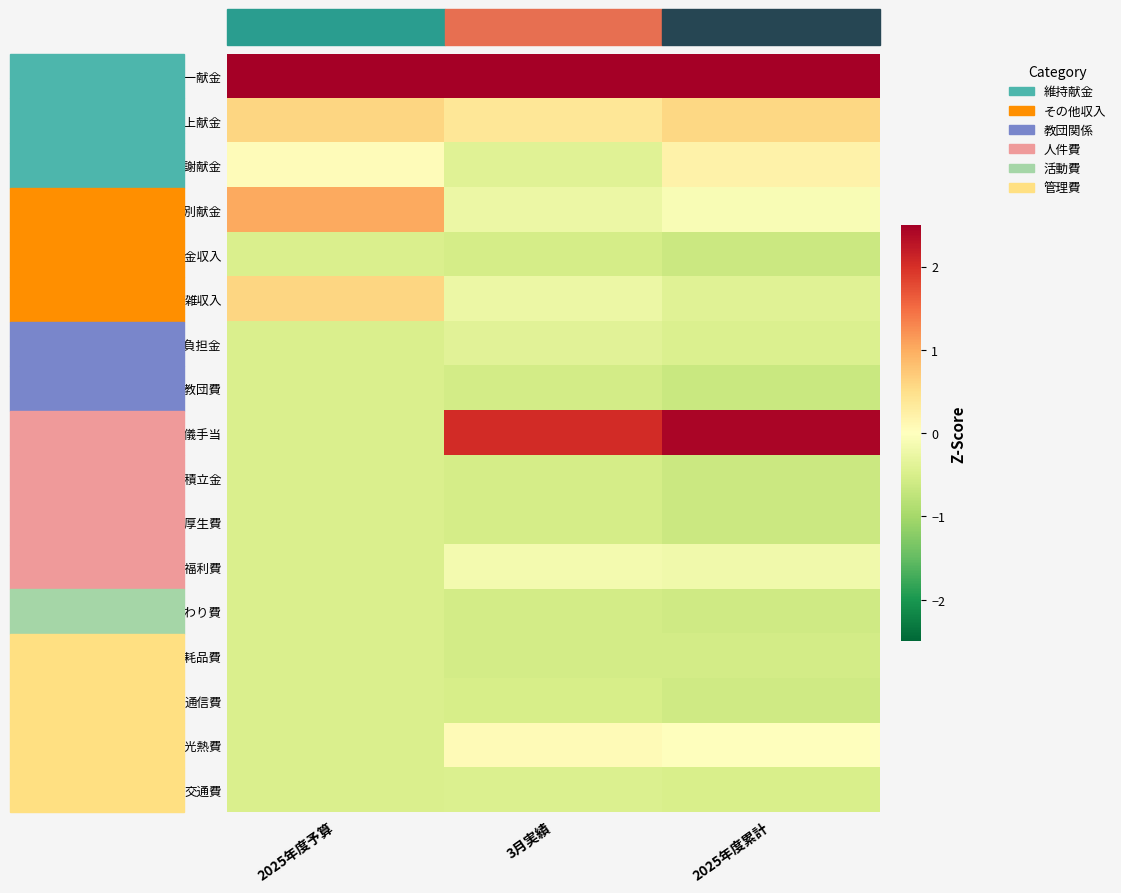

Rank the series by their maximum value, from lowest to highest.

補助金収入, その他教団費, 退職積立金, 福利厚生費, 交わり費, 消耗品費, 通信費, 交通費, 同盟教団負担金, 法定福利費, 水道光熱費, 感謝献金, 席上献金, 雑収入, 特別献金, 謝儀手当, 什一献金